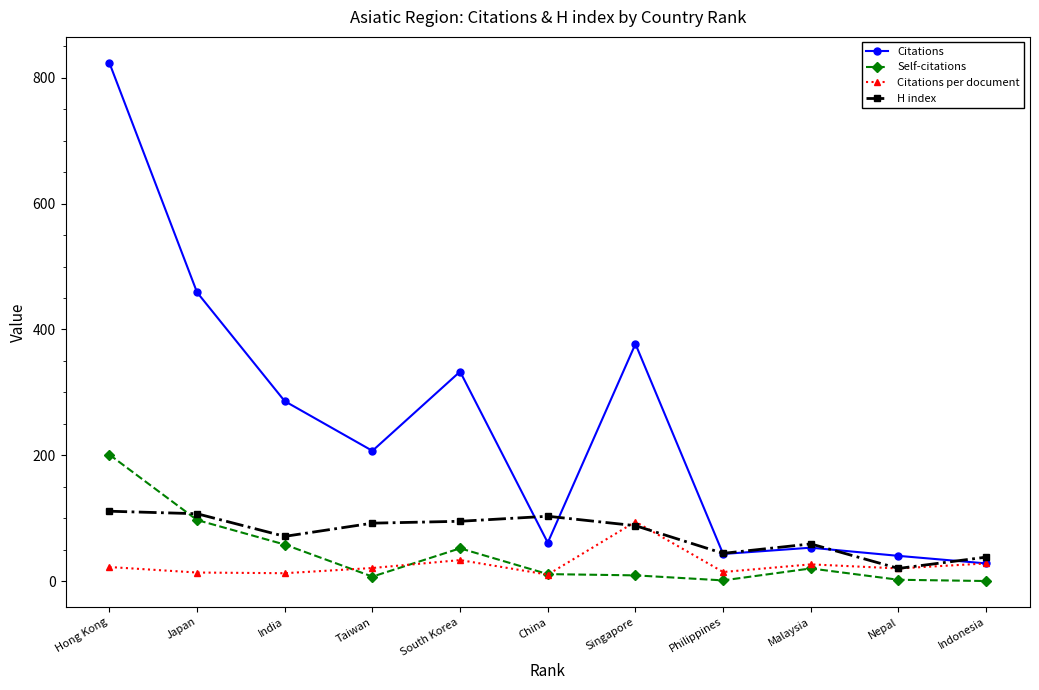

True or false: Citations has more than 0 points higher than both neighbors.

True